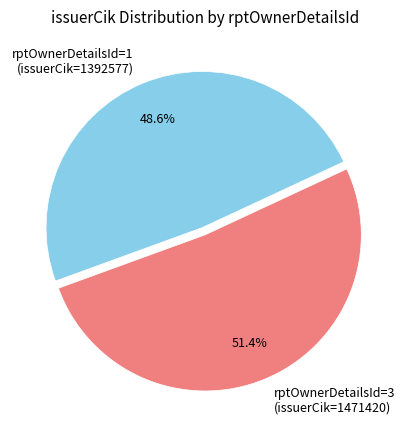

Rank the categories by value from highest to lowest.

rptOwnerDetailsId=3 (issuerCik=1471420), rptOwnerDetailsId=1 (issuerCik=1392577)